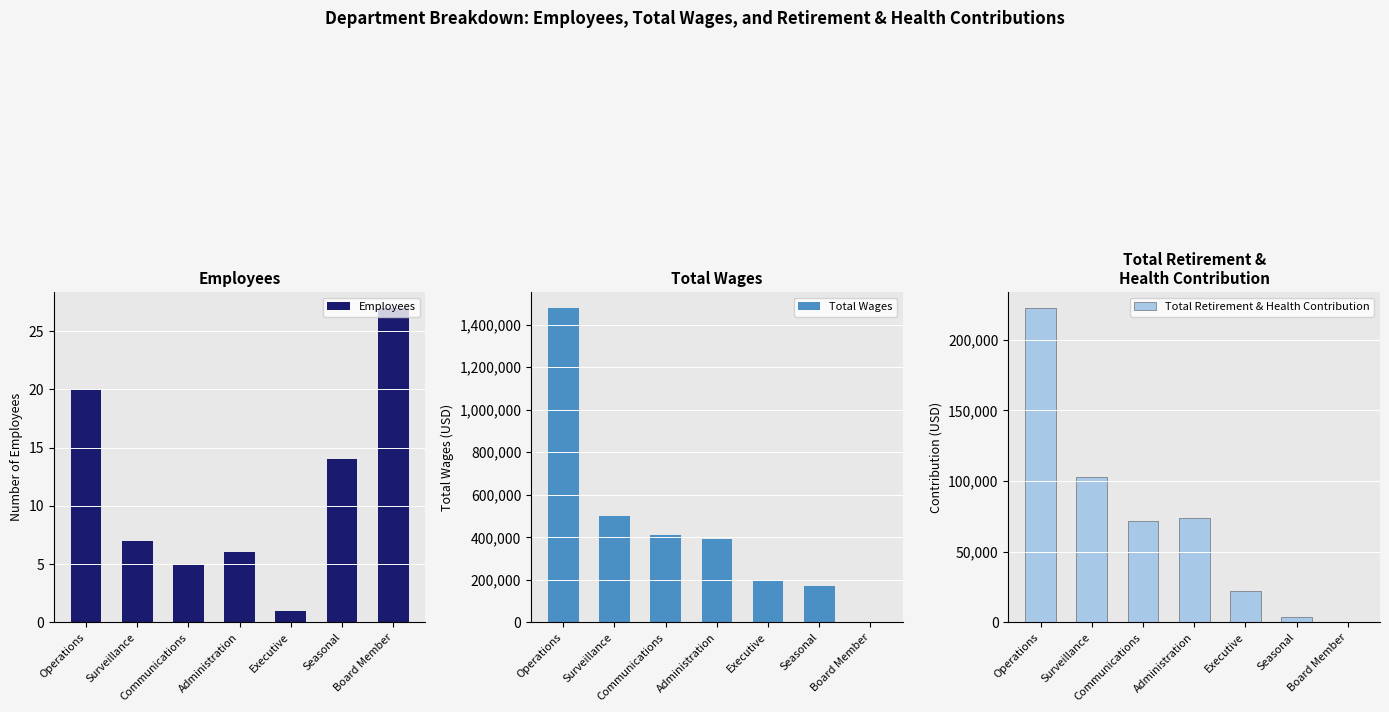

What is the difference between the highest and lowest values at Communications?

409949.0